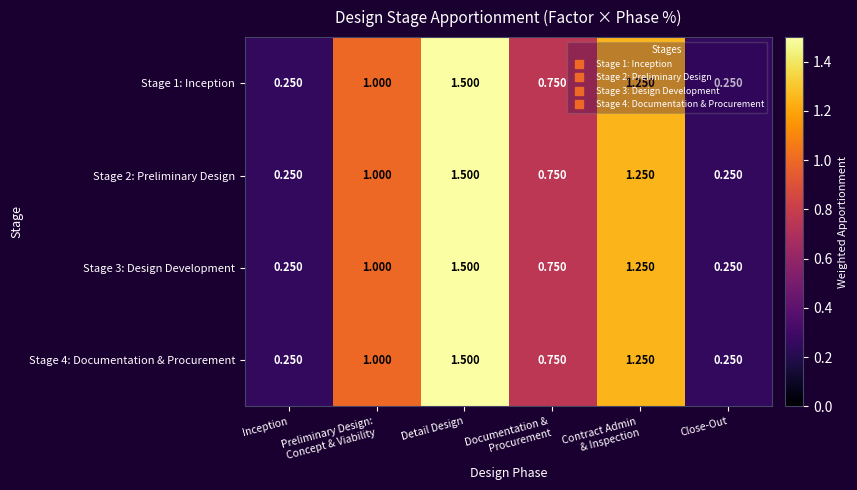

At which category does the chart reach its peak across all series?

Detail Design